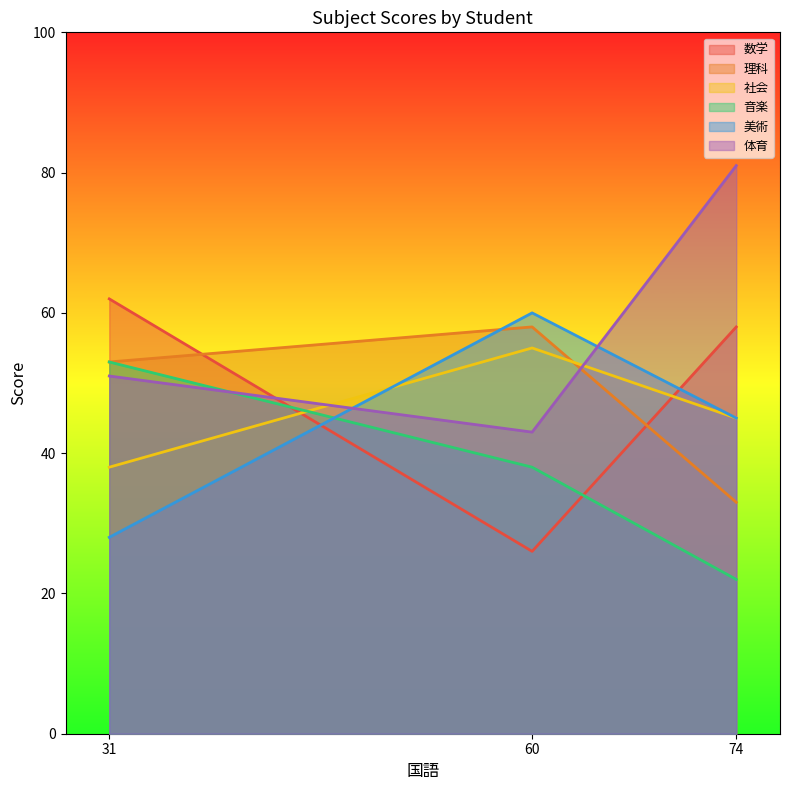

What are all the series names shown in the legend?

数学, 理科, 社会, 音楽, 美術, 体育